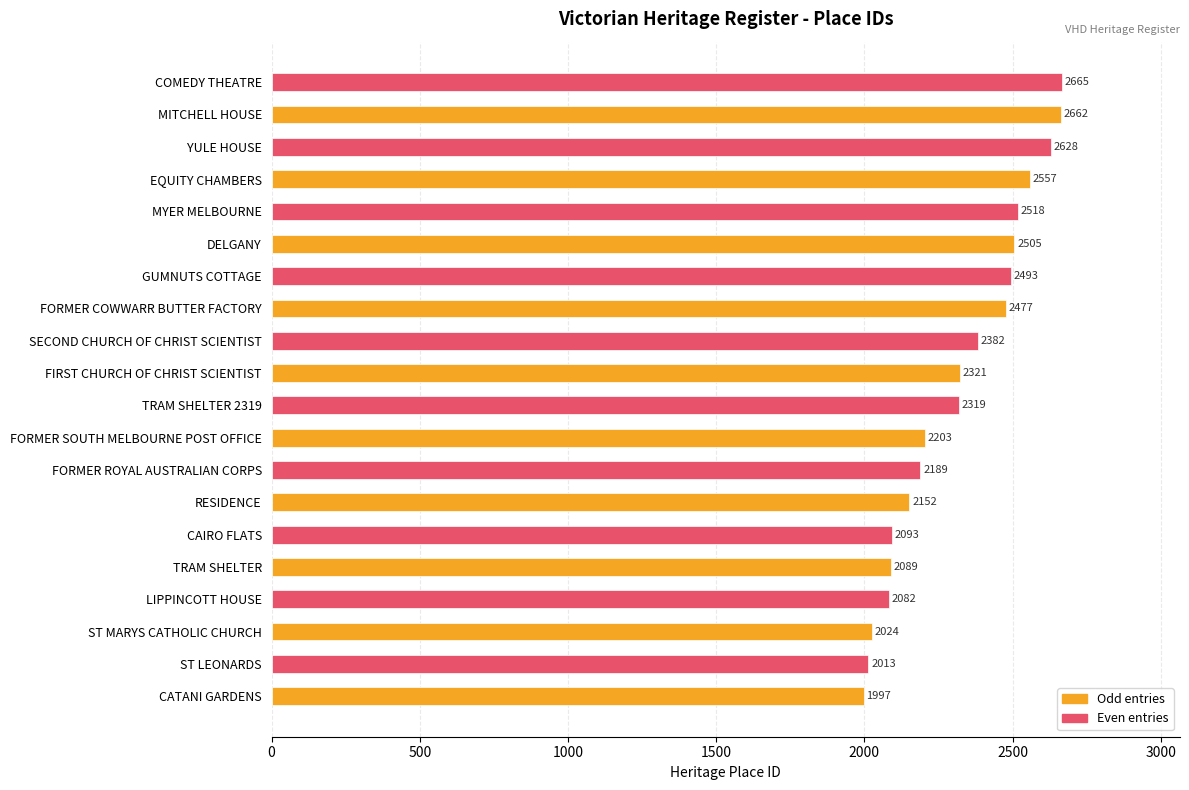

Does the chart contain any negative values?

No